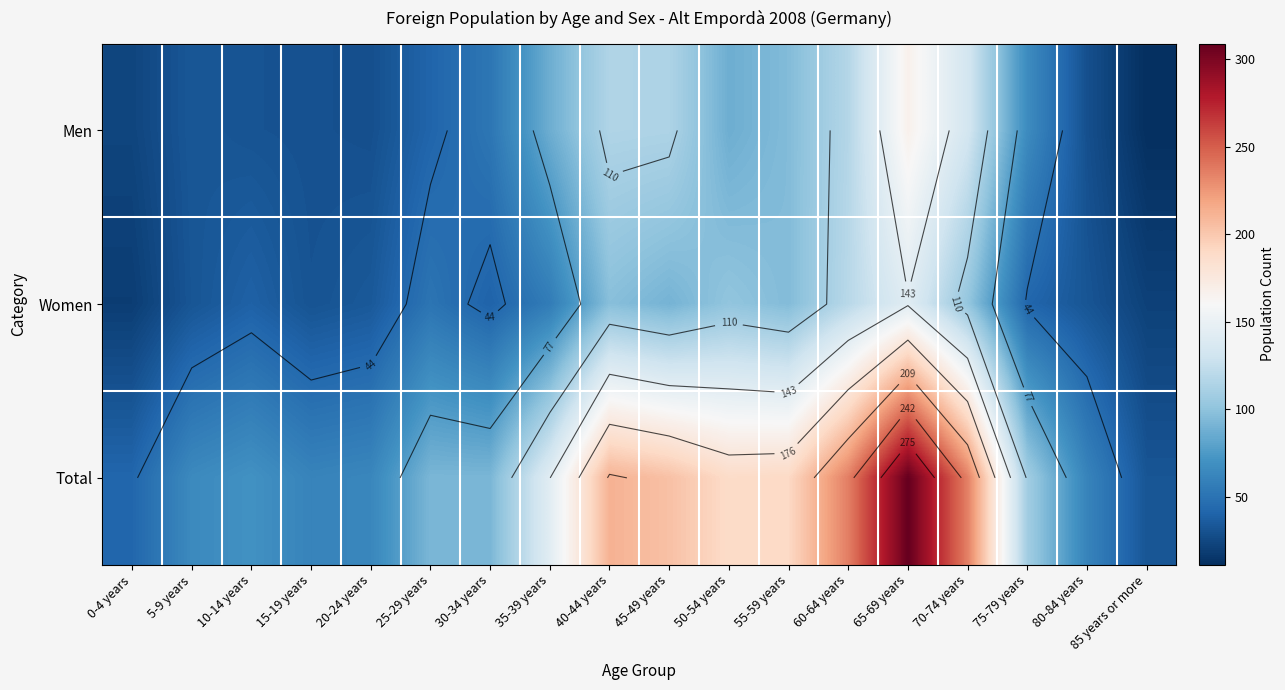

At which label does Men first exceed 66?

35-39 years